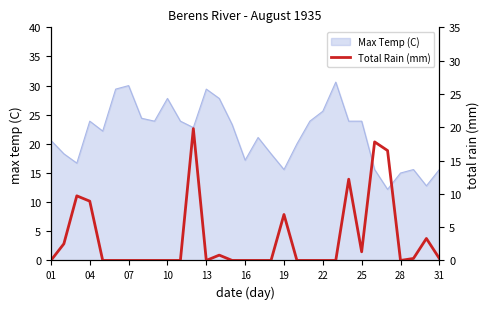

Does the chart display data point markers on the line(s)?

No